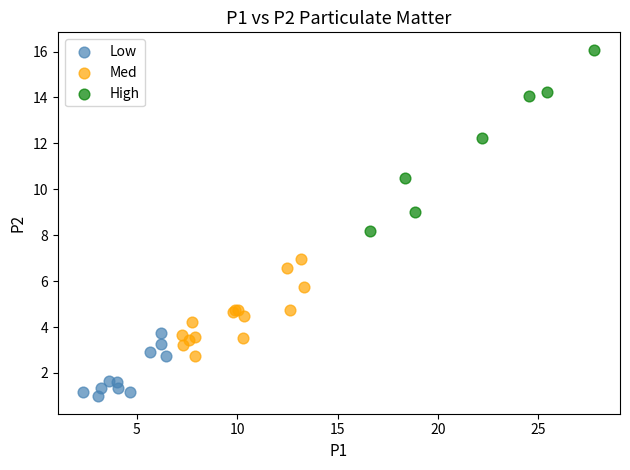

What are all the series names shown in the legend?

Low, Med, High